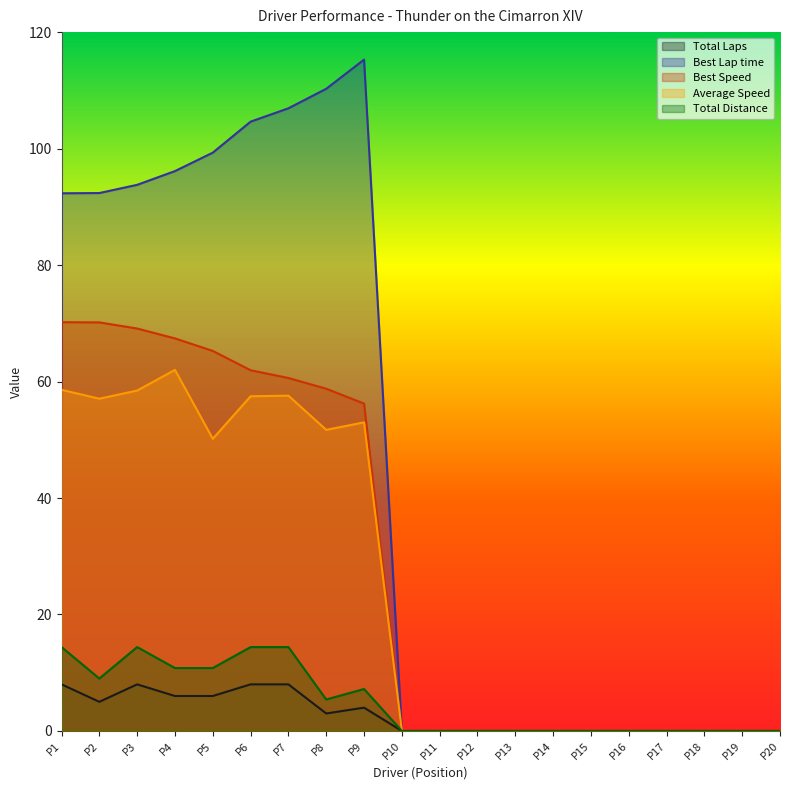

What is the sum of the Total Distance values at P17 and P7?

14.4